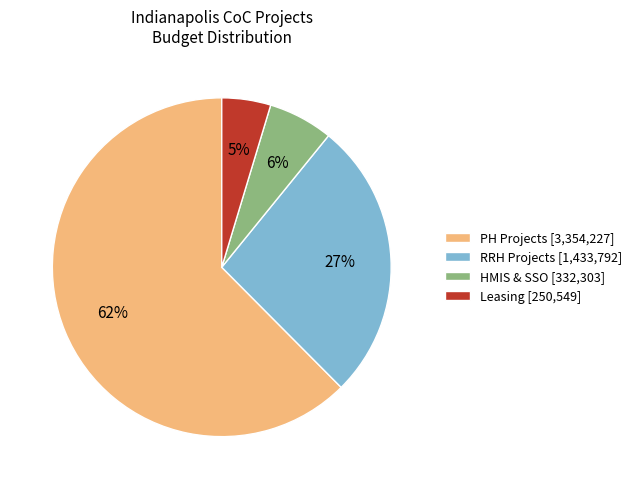

What is the largest slice in the pie chart?

PH Projects [3,354,227]